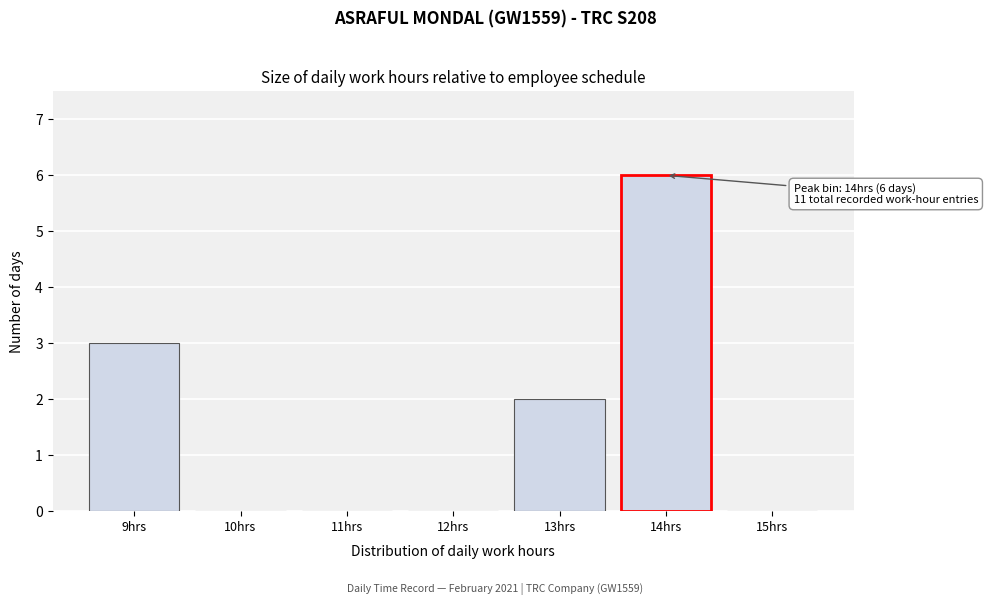

Reading left to right, extract all data points from this chart.

9hrs=3	10hrs=0	11hrs=0	12hrs=0	13hrs=2	14hrs=6	15hrs=0